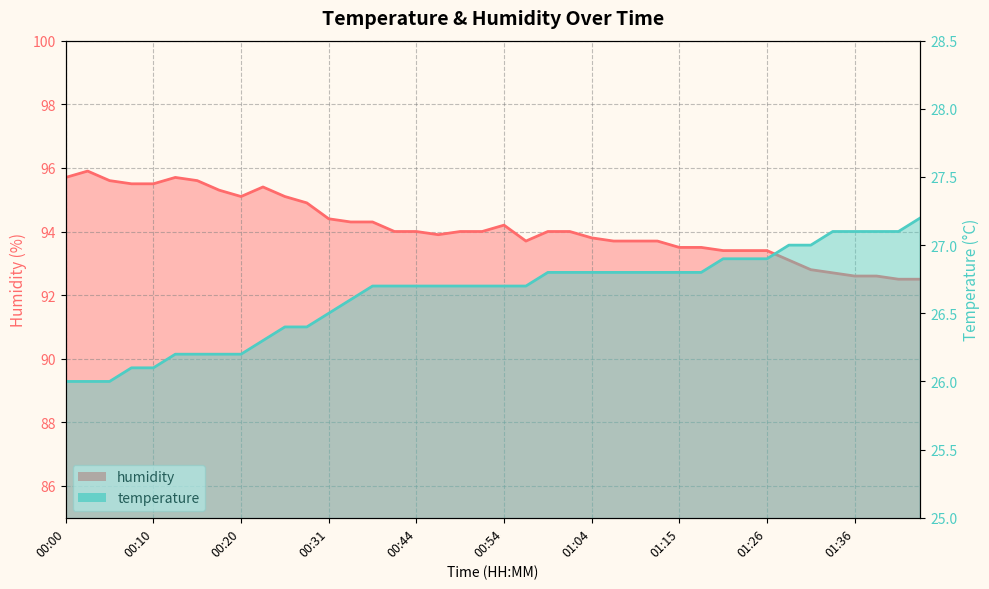

How many values in the humidity series are below 94?

18